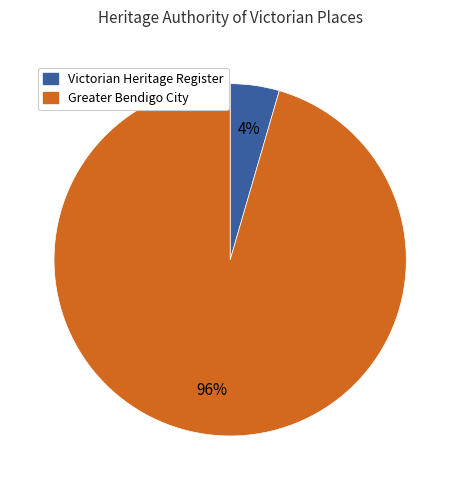

Which has a higher value, Victorian Heritage Register or Greater Bendigo City?

Greater Bendigo City